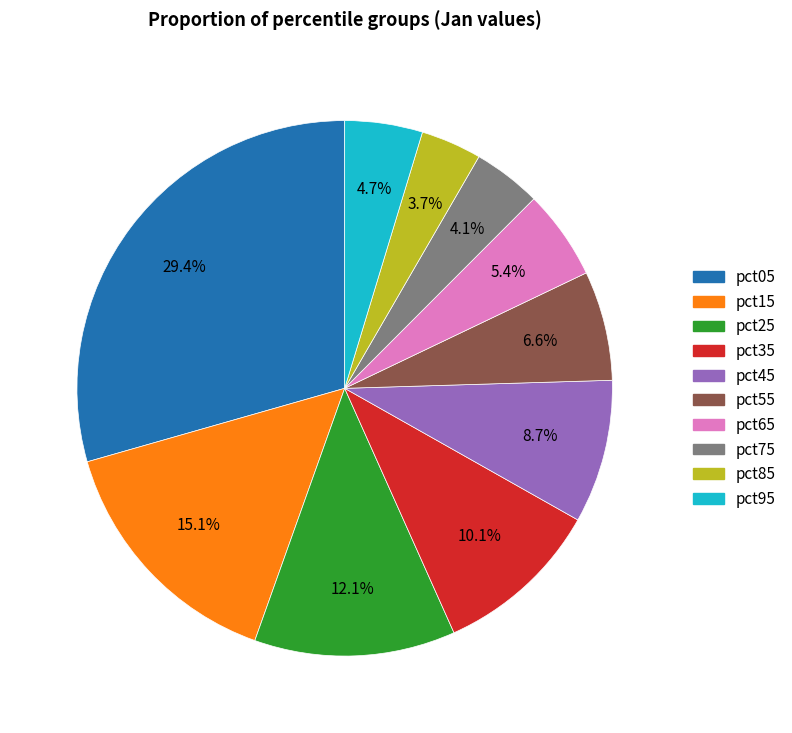

Is it true that pct85 is 14% of the pie?

False